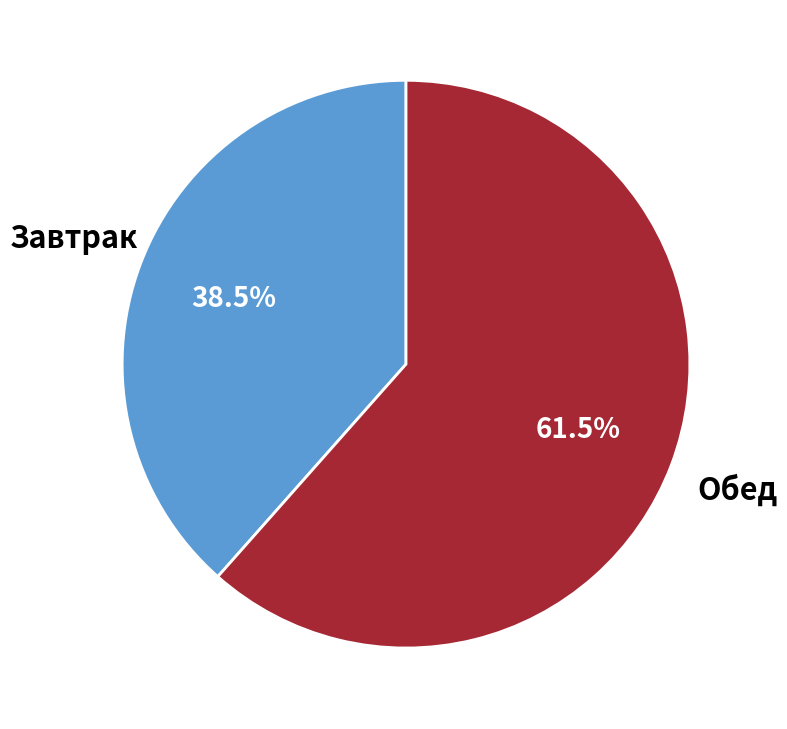

What percentage is NOT represented by Завтрак?

61.5%